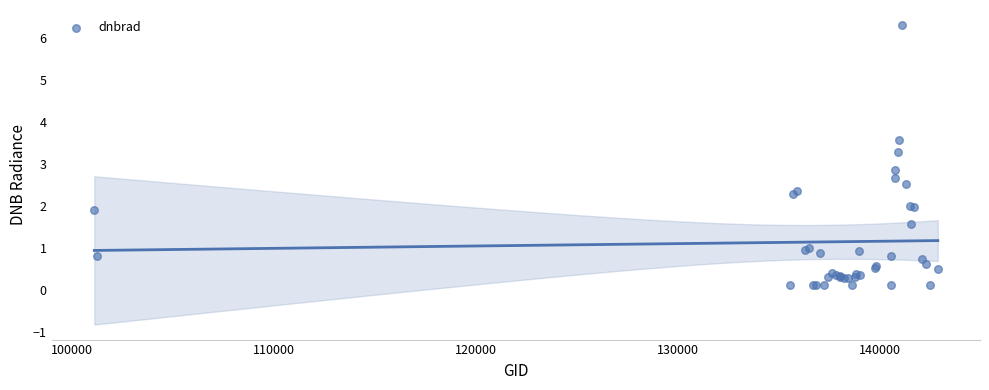

What Y value in the scatter plot is closest to 3?

2.9